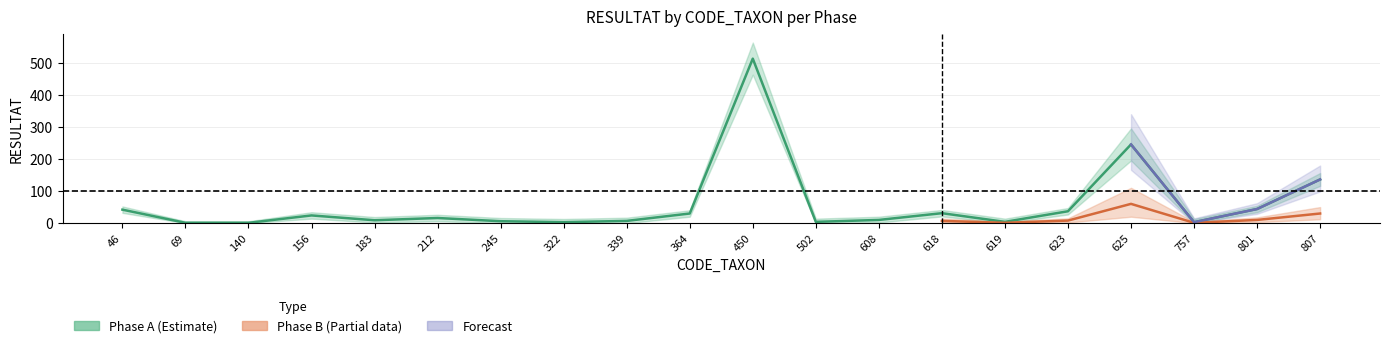

How many categories are shown in the chart?

20